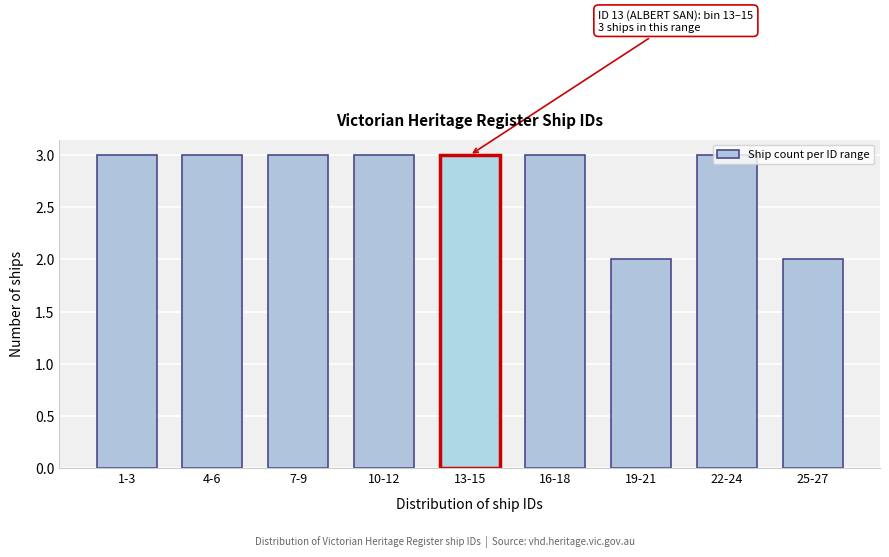

Is it true that the value at 10-12 is 4?

False